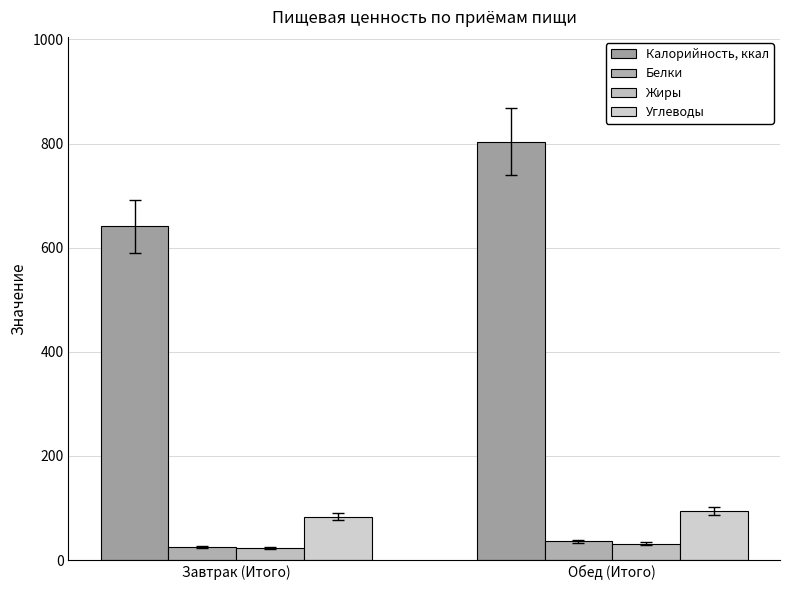

What is the label of the 2nd bar from the left?

Обед (Итого)